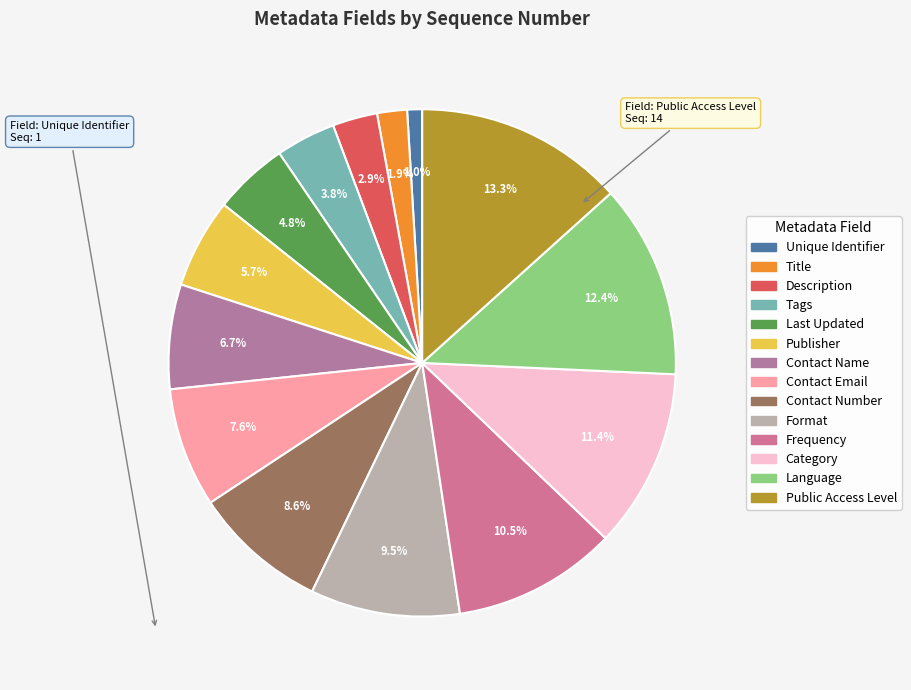

How many segments does this pie chart have?

14